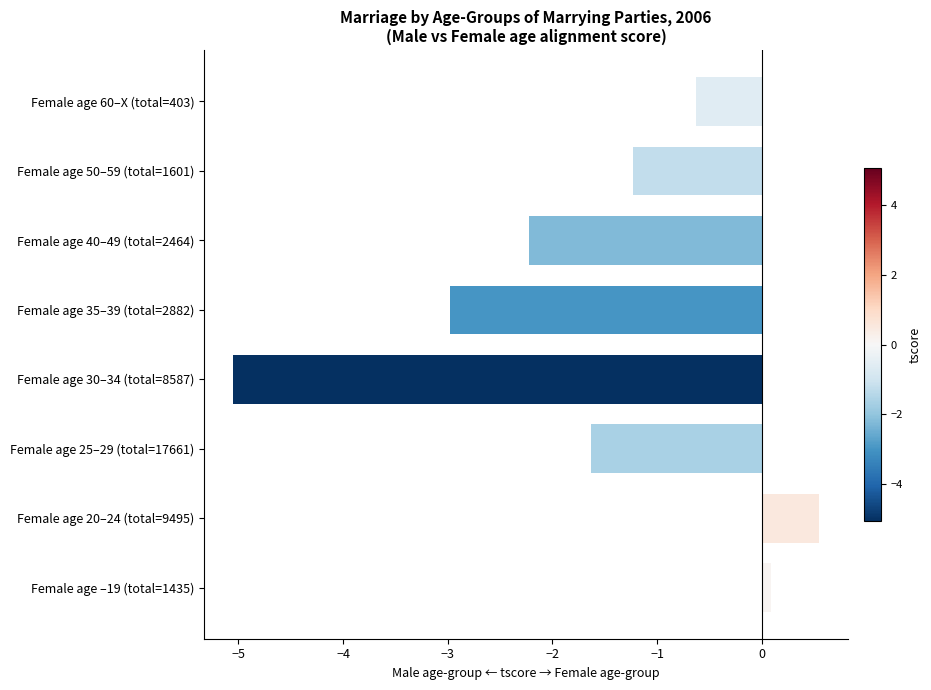

What is the change in value from Female age 30–34 (total=8587) to Female age 60–X (total=403)?

+4.4